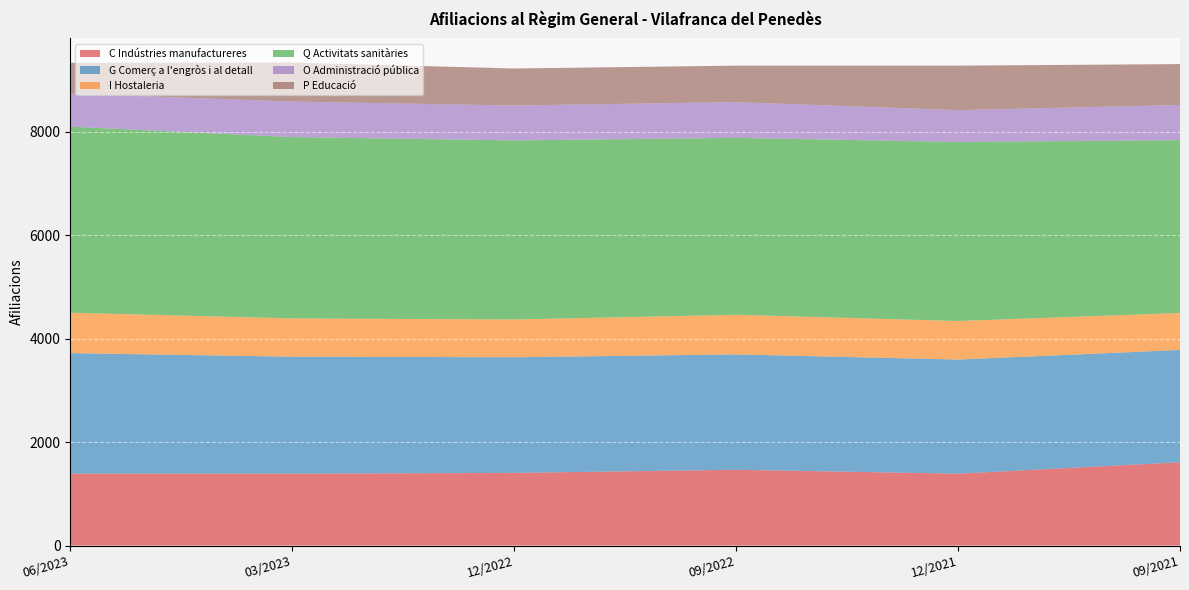

Reading left to right, what are all the values shown in this chart?

C Indústries manufactureres: 06/2023=1390	03/2023=1390	12/2022=1405	09/2022=1465	12/2021=1390	09/2021=1610
G Comerç a l'engròs i al detall: 06/2023=2330	03/2023=2260	12/2022=2235	09/2022=2230	12/2021=2205	09/2021=2170
I Hostaleria: 06/2023=780	03/2023=740	12/2022=730	09/2022=765	12/2021=745	09/2021=715
Q Activitats sanitàries: 06/2023=3595	03/2023=3505	12/2022=3460	09/2022=3420	12/2021=3460	09/2021=3340
O Administració pública: 06/2023=640	03/2023=685	12/2022=675	09/2022=690	12/2021=615	09/2021=680
P Educació: 06/2023=595	03/2023=755	12/2022=715	09/2022=705	12/2021=860	09/2021=790